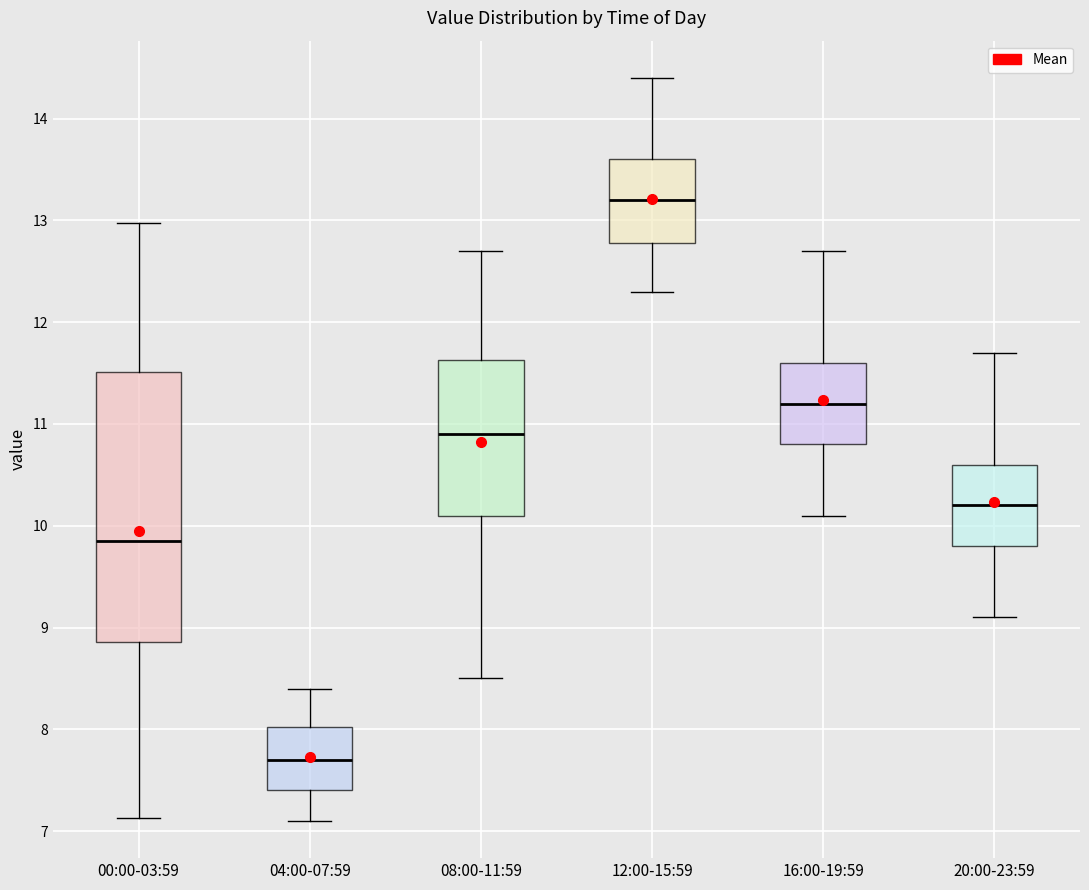

Where is the lower edge of the box for 00:00-03:59 on the y-axis? The values are not printed on the chart, so give them approximately, as read against the axis.

8.9